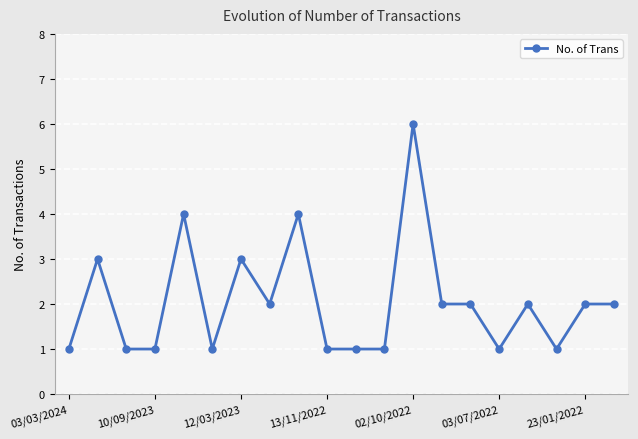

True or false: there are more than 0 points higher than both neighbors.

True